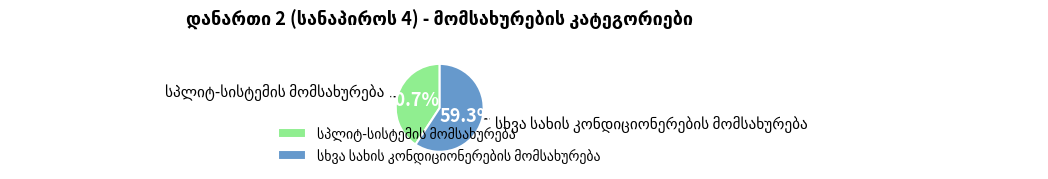

Count the number of slices in the pie.

2